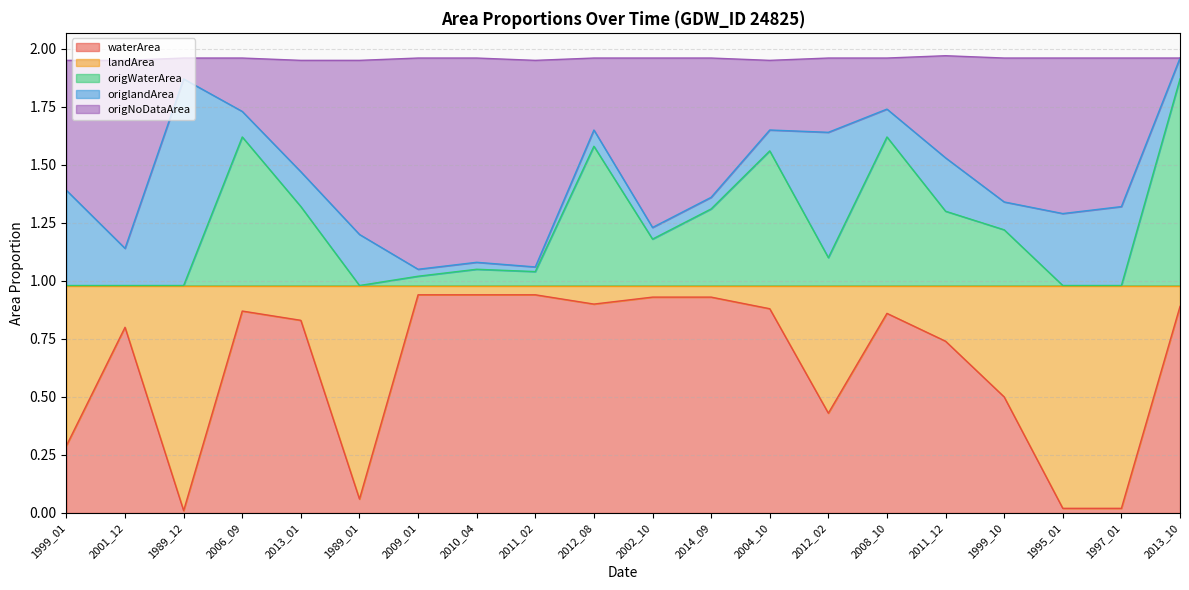

Is it true that waterArea equals 0.7 at 1999_10?

False